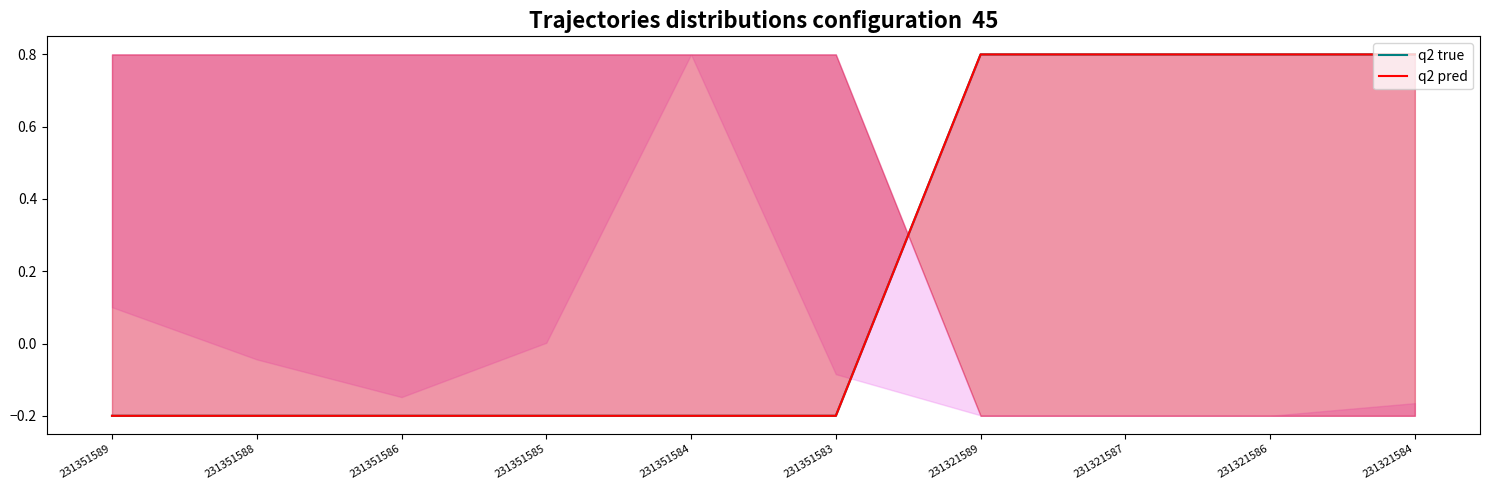

At which label does q2 true reach its minimum?

231351589